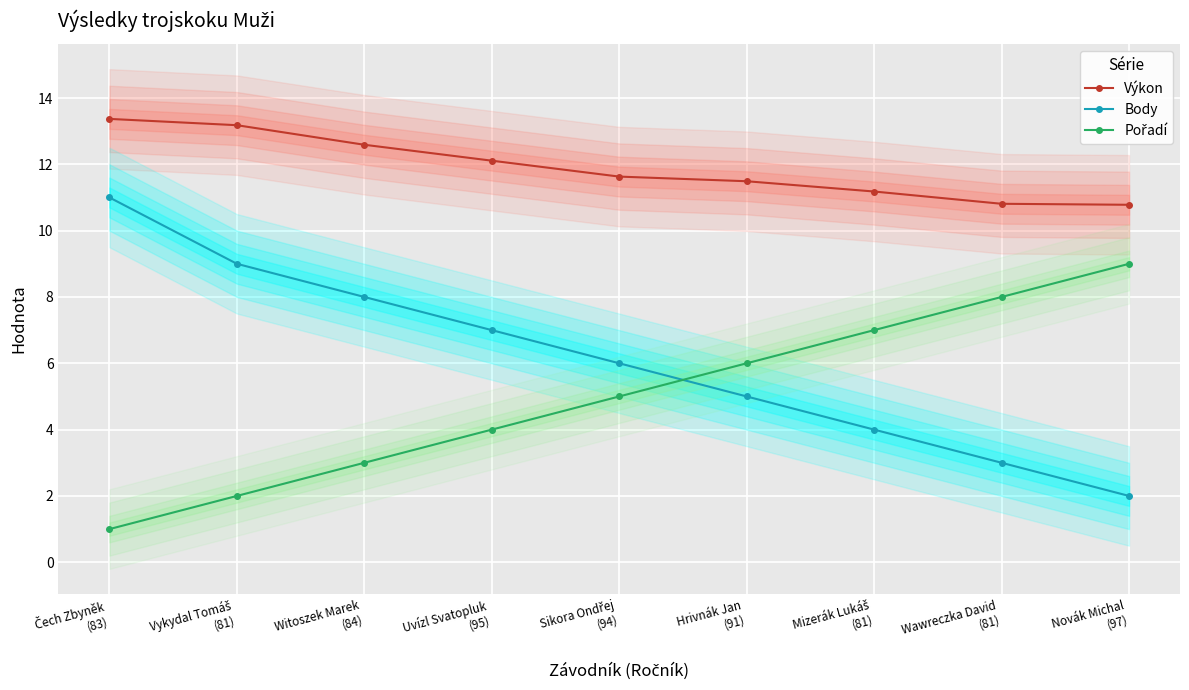

What is the value of the Body point at the 9th from the left?

2.0